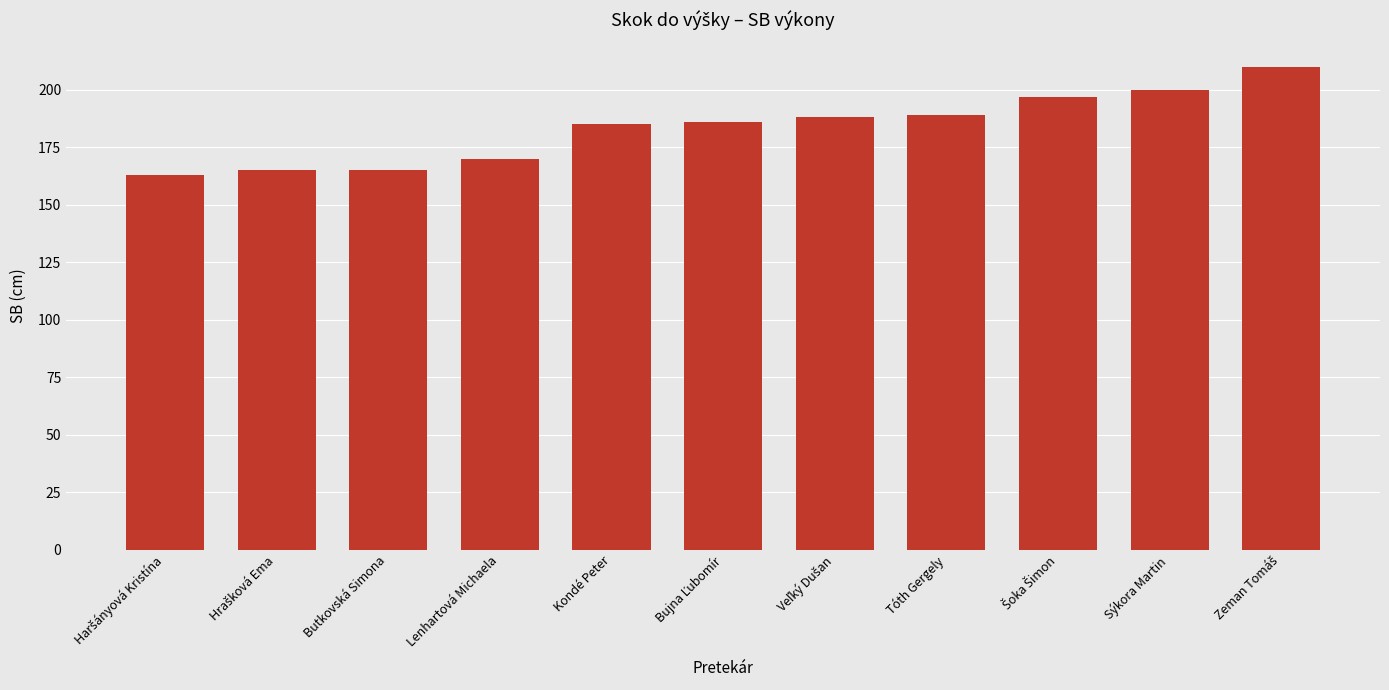

What is the value of the 8th bar from the left?

189